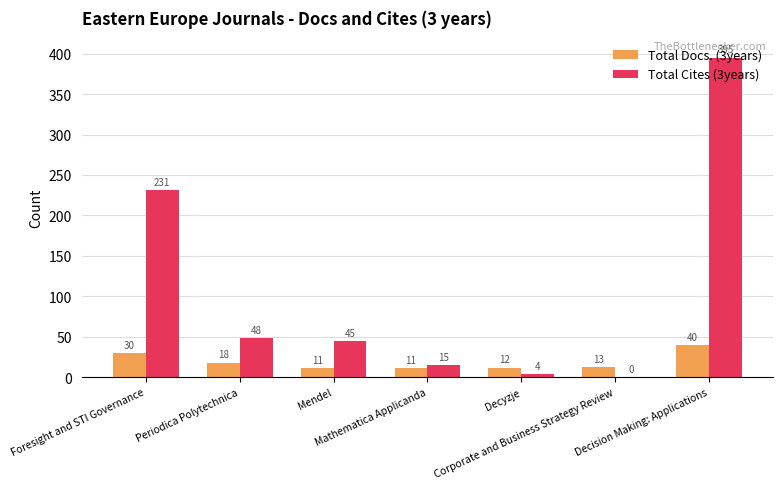

The Total Cites (3years) series shows 23 at Periodica Polytechnica. True or false?

False